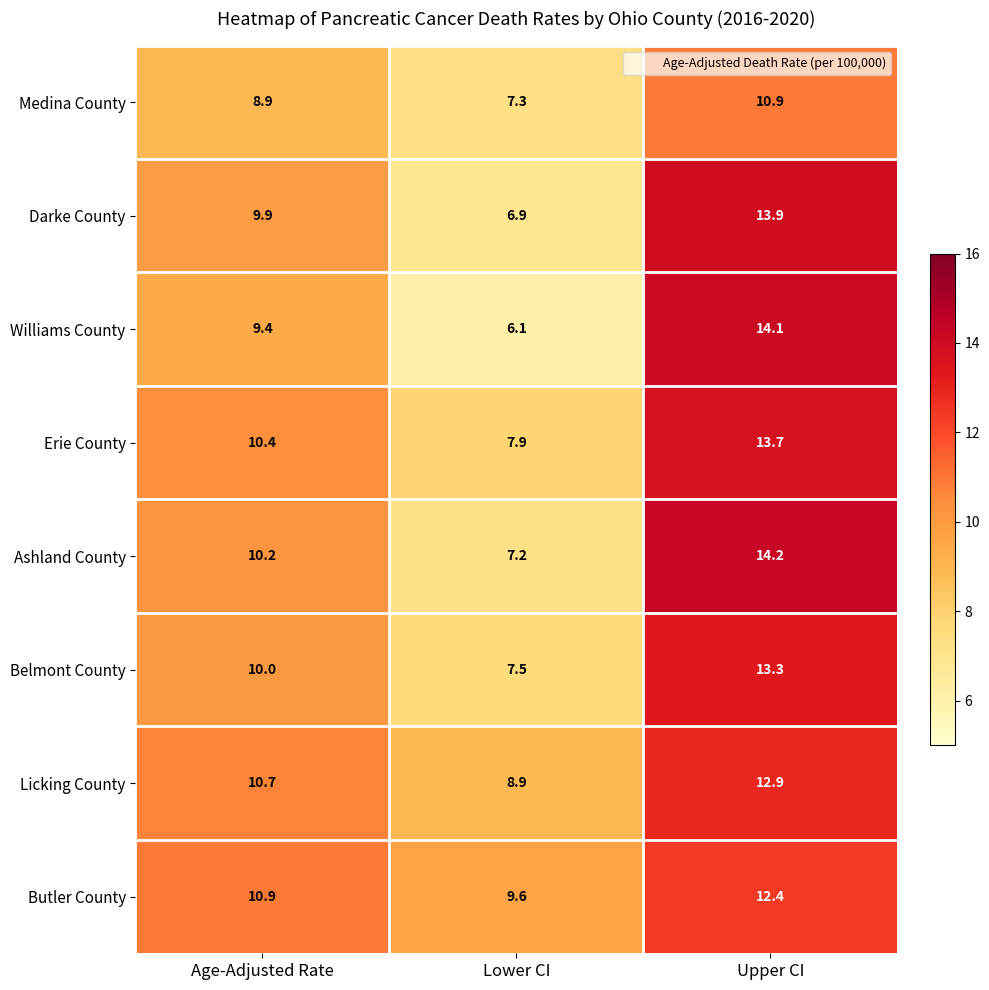

The value of Darke County at Age-Adjusted Rate is 6.2. True or false?

False